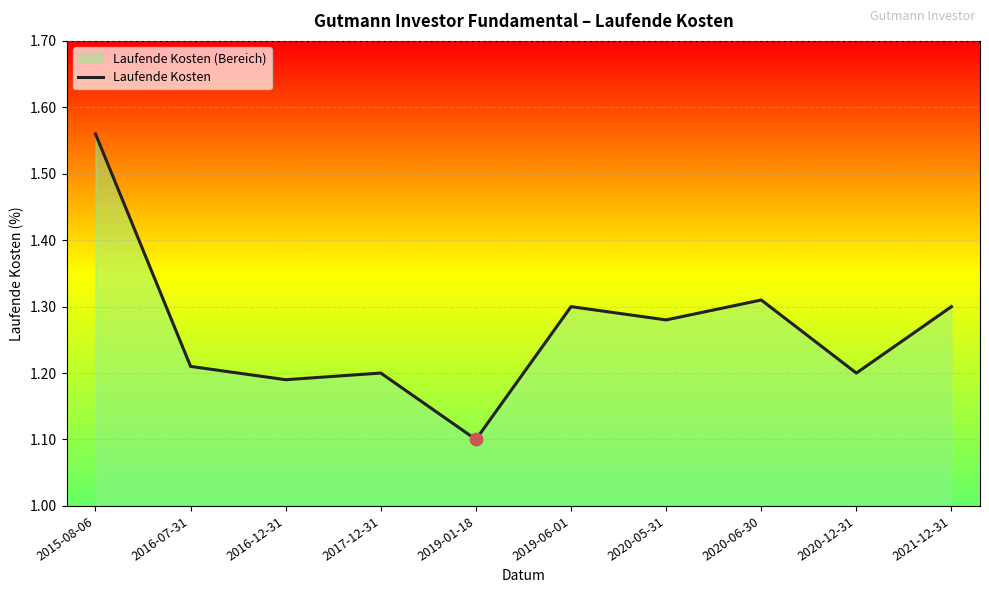

What is the change in value from 2016-12-31 to 2019-06-01?

+0.1